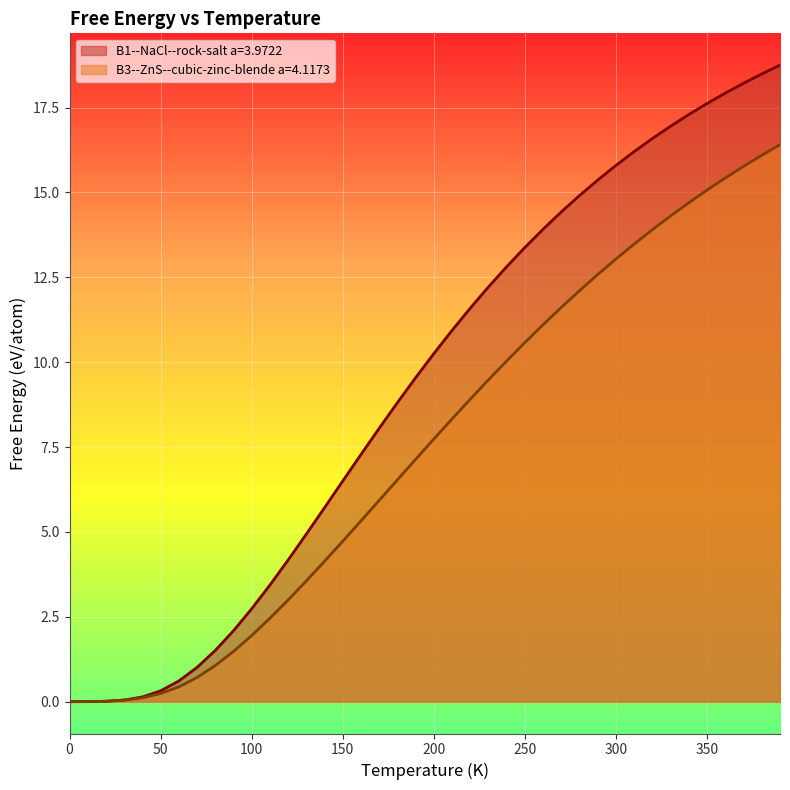

Rank the series at 380.0 from lowest to highest value.

B3--ZnS--cubic-zinc-blende a=4.1173, B1--NaCl--rock-salt a=3.9722